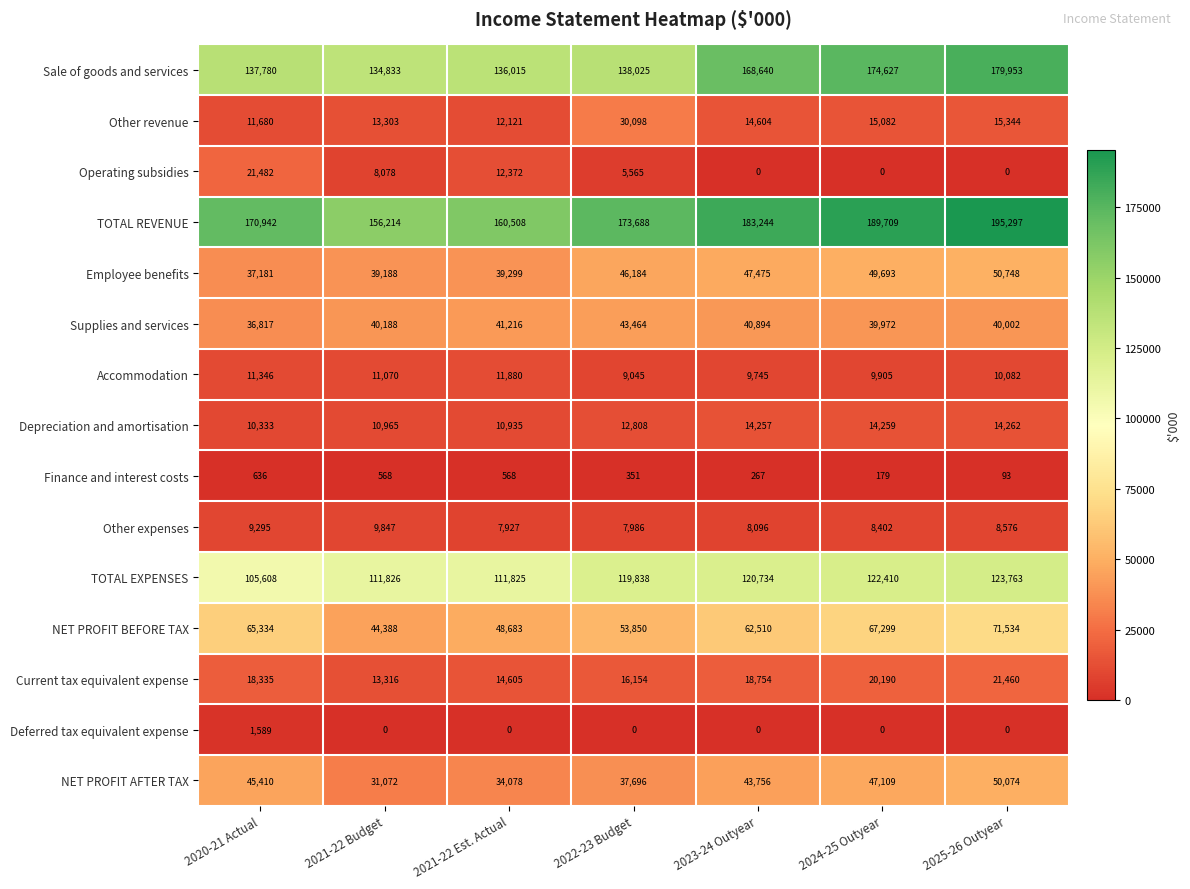

What is the average value of the NET PROFIT AFTER TAX series?

41314